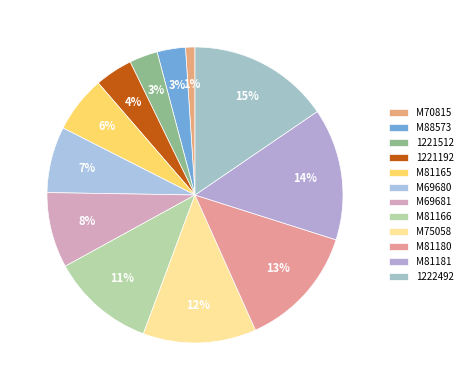

What is the change in value from 1221512 to 1221192?

+1